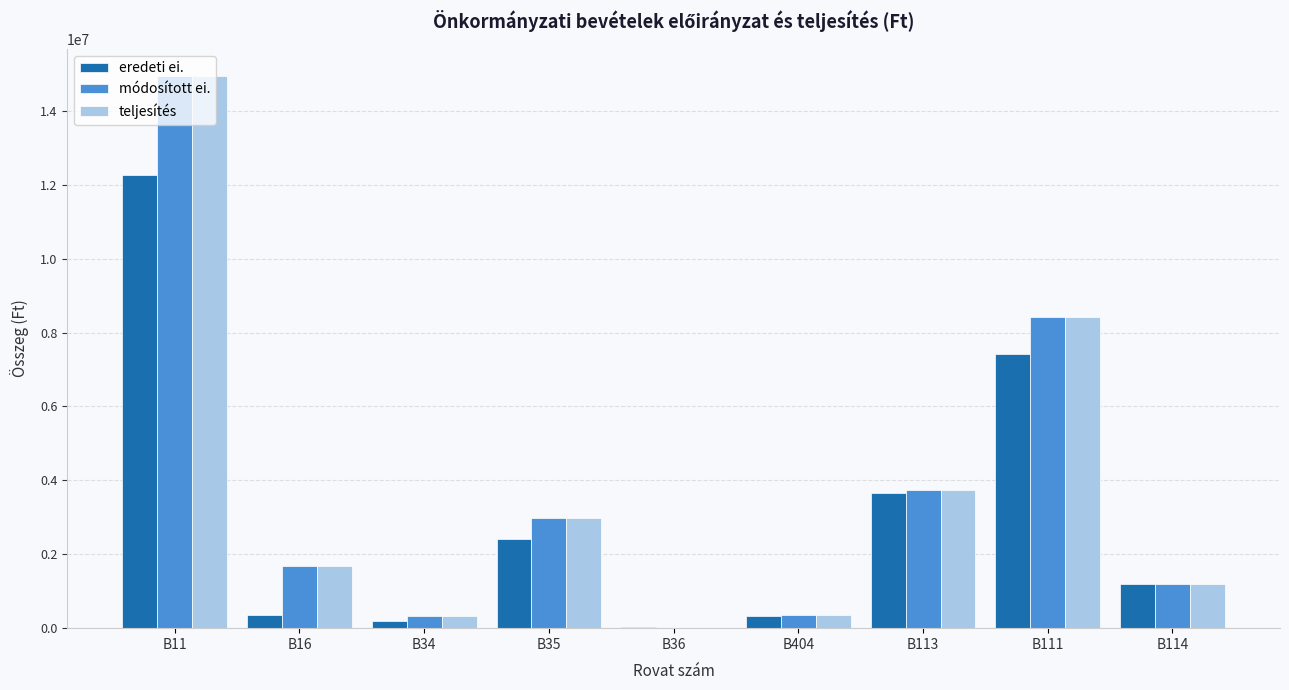

True or false: módosított ei. has a value of 318500 at B34.

True